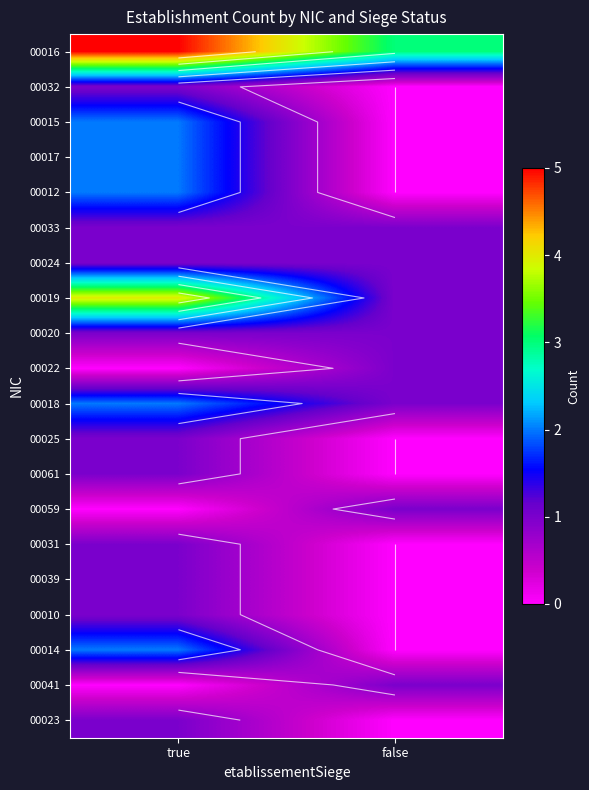

Rank the series by their maximum value, from highest to lowest.

00016, 00019, 00015, 00017, 00012, 00018, 00014, 00032, 00033, 00024, 00020, 00022, 00025, 00061, 00059, 00031, 00039, 00010, 00041, 00023